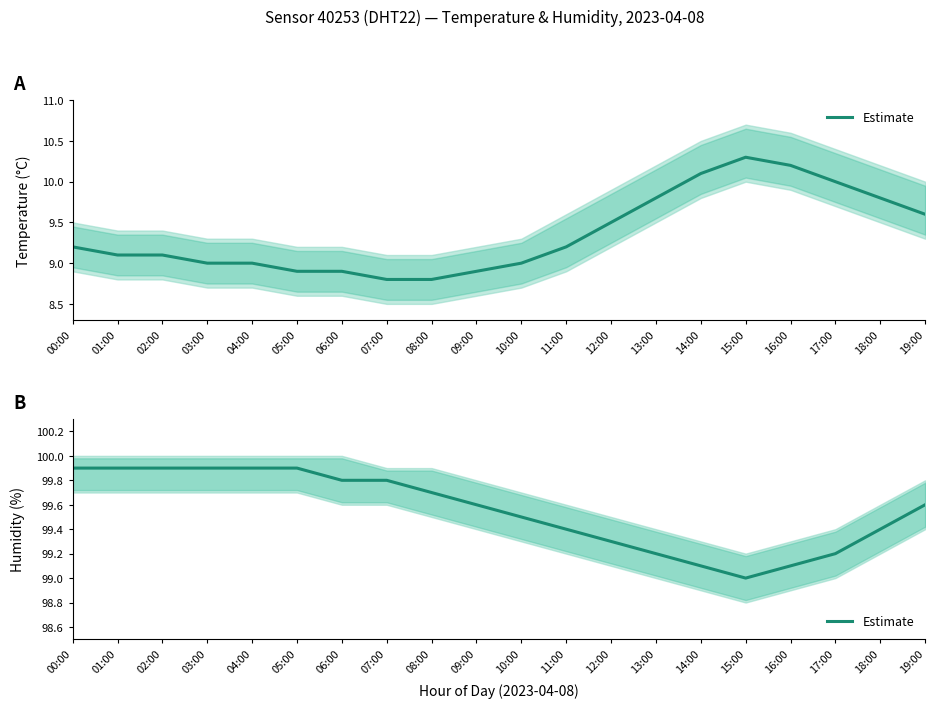

At which category does the data reach its first local valley?

15:00